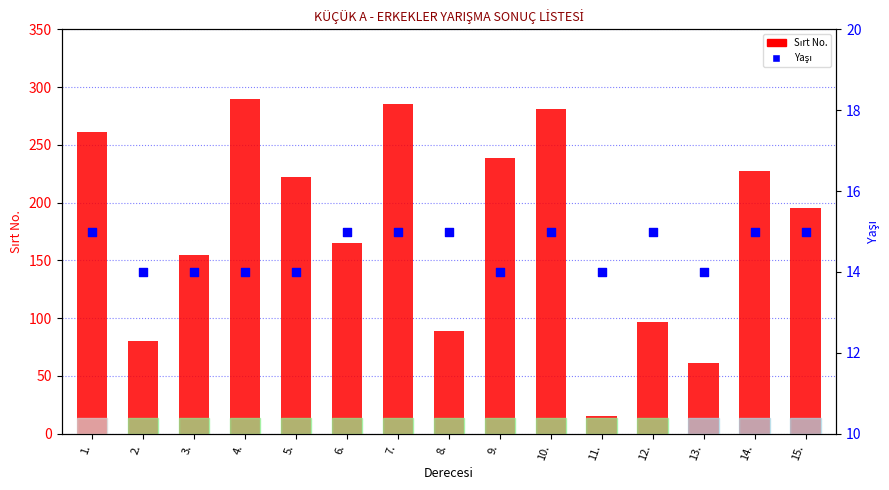

What is the total value across all series at 9.?

253